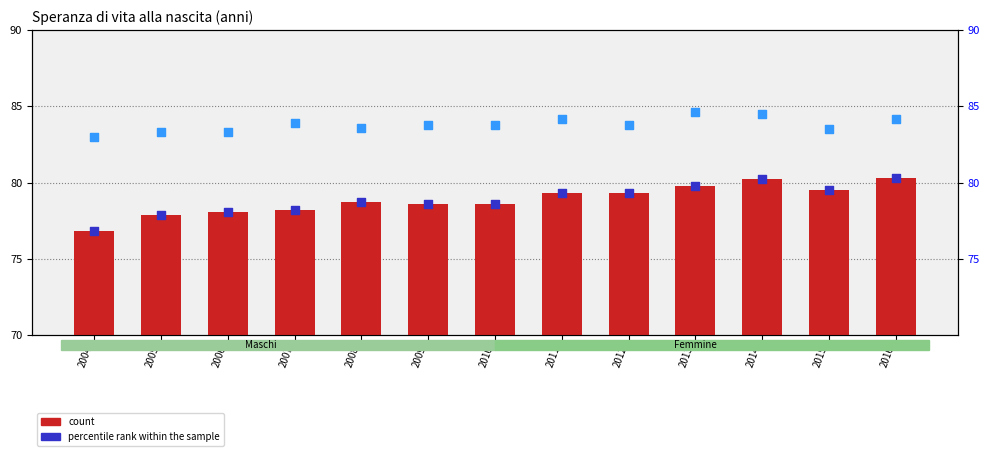

Is the value of percentile rank (Femmine) at 2009 greater than the value of count (Femmine) at 2011?

No